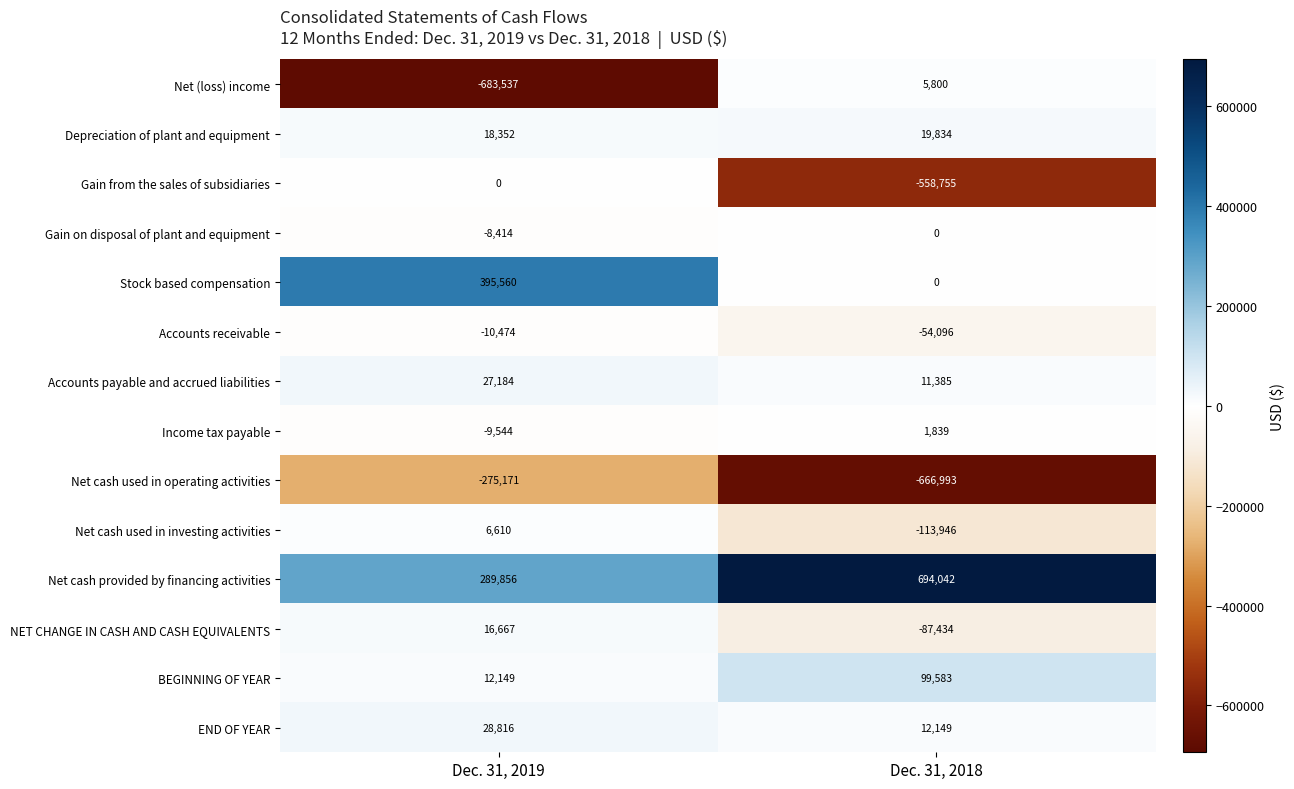

Rank the categories by Net cash used in investing activities value from highest to lowest.

Dec. 31, 2019, Dec. 31, 2018